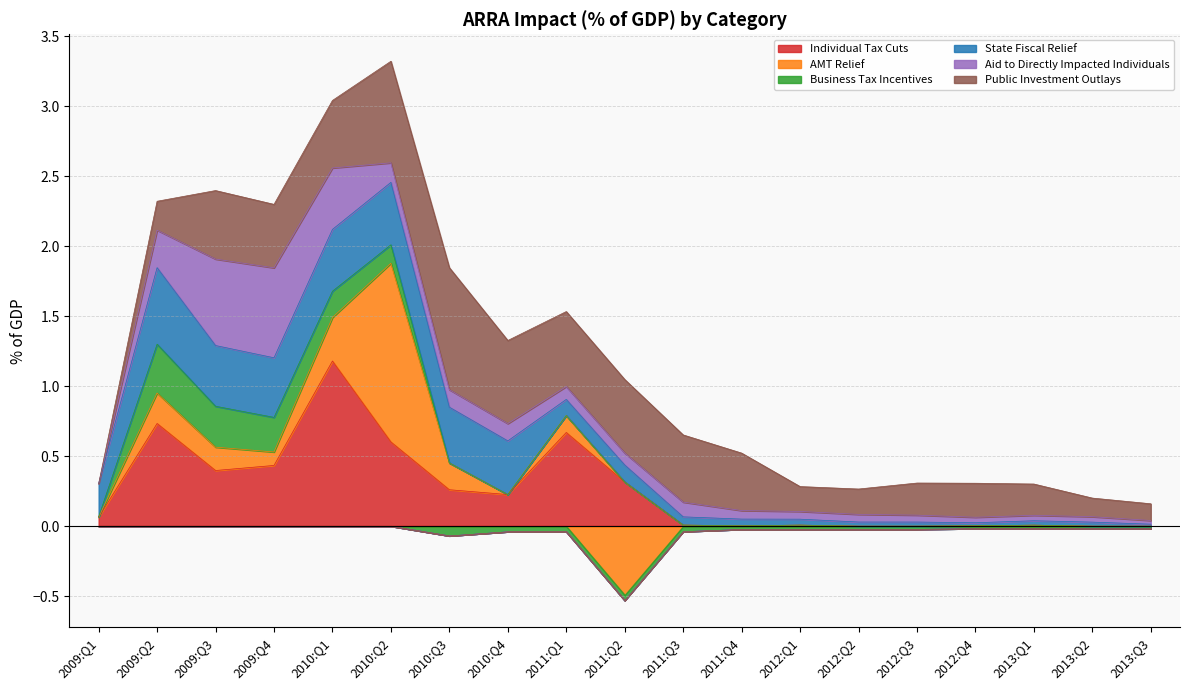

What is the average value of the Public Investment Outlays series?

0.4